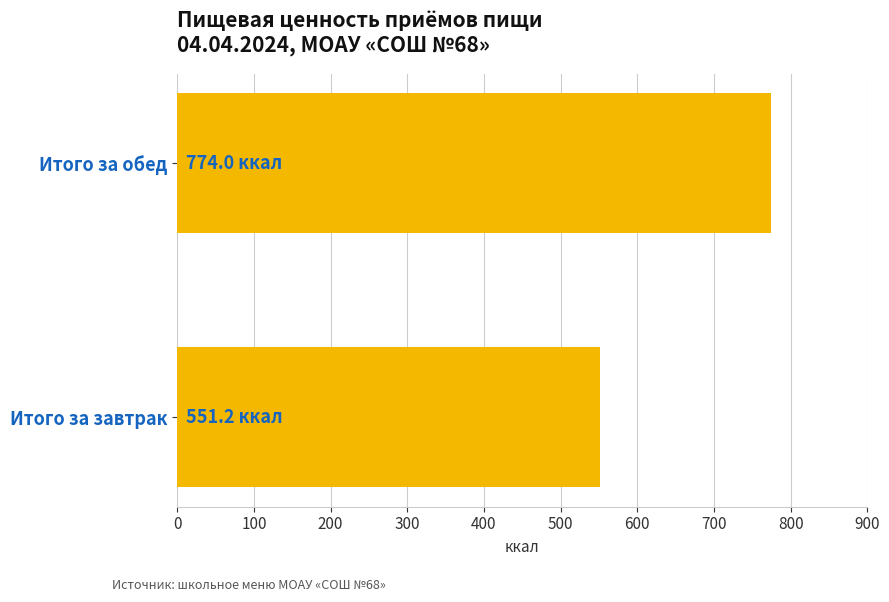

What is the maximum value shown in the chart?

774.0